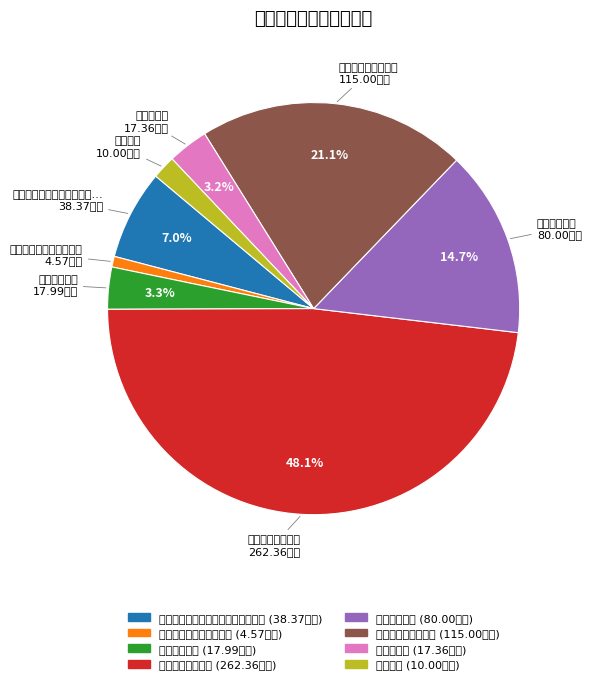

How many slices are in this pie chart?

8